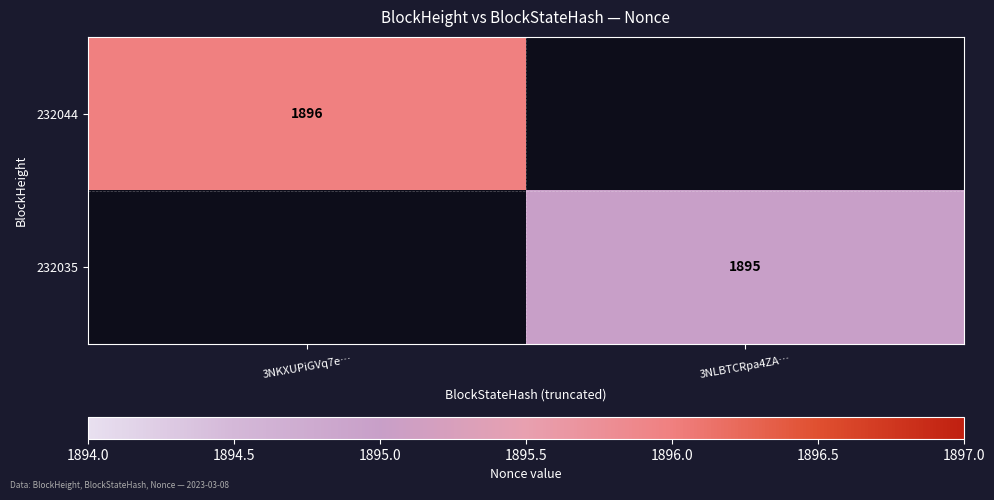

The 232044 series shows 1896 at 3NKXUPiGVq7e…. True or false?

True